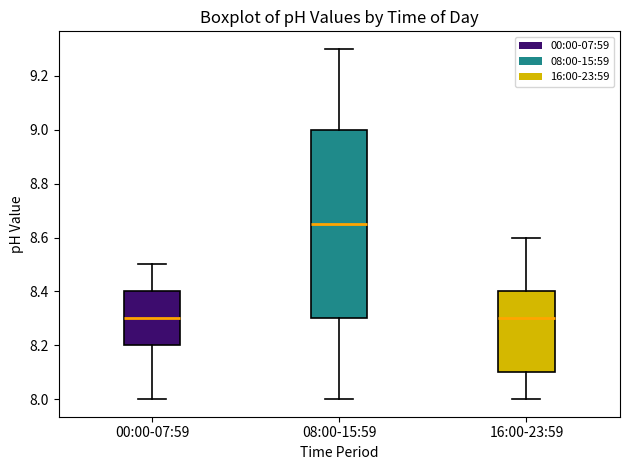

Reading left to right, transcribe this box plot: for each box, give where its median line is, the range the box spans, and where its two whiskers end, as read against the y-axis. The values are not printed on the chart, so give them approximately, as read against the axis.

00:00-07:59: median 8.30, box 8.20 to 8.40, whiskers 8.00 to 8.50
08:00-15:59: median 8.66, box 8.30 to 9.00, whiskers 8.00 to 9.30
16:00-23:59: median 8.30, box 8.10 to 8.40, whiskers 8.00 to 8.60